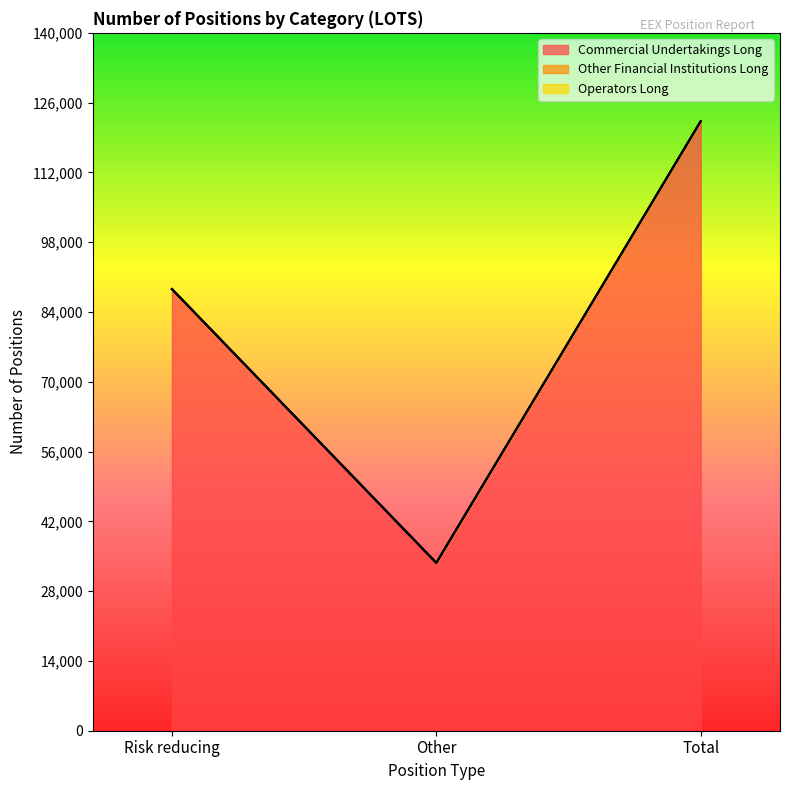

True or false: Other Financial Institutions Long has a value of 0 at Total.

True